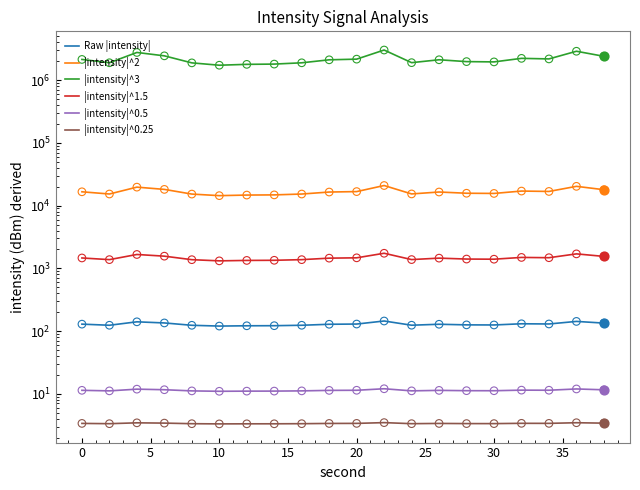

Is the value of Raw |intensity| at 10 greater than the value of |intensity|^0.25 at 18?

Yes